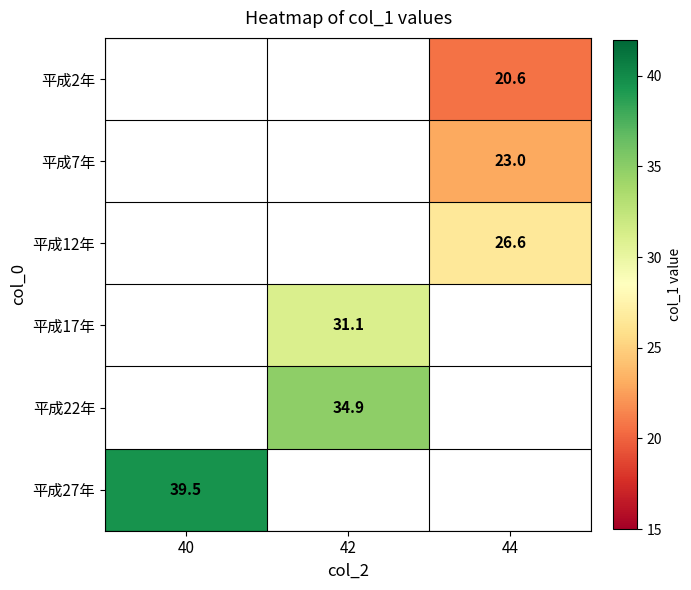

At which category does the chart reach its peak across all series?

40